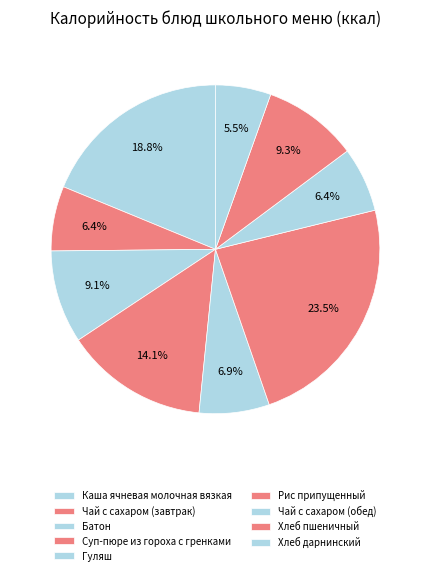

Is there any slice that represents more than half of the pie?

No